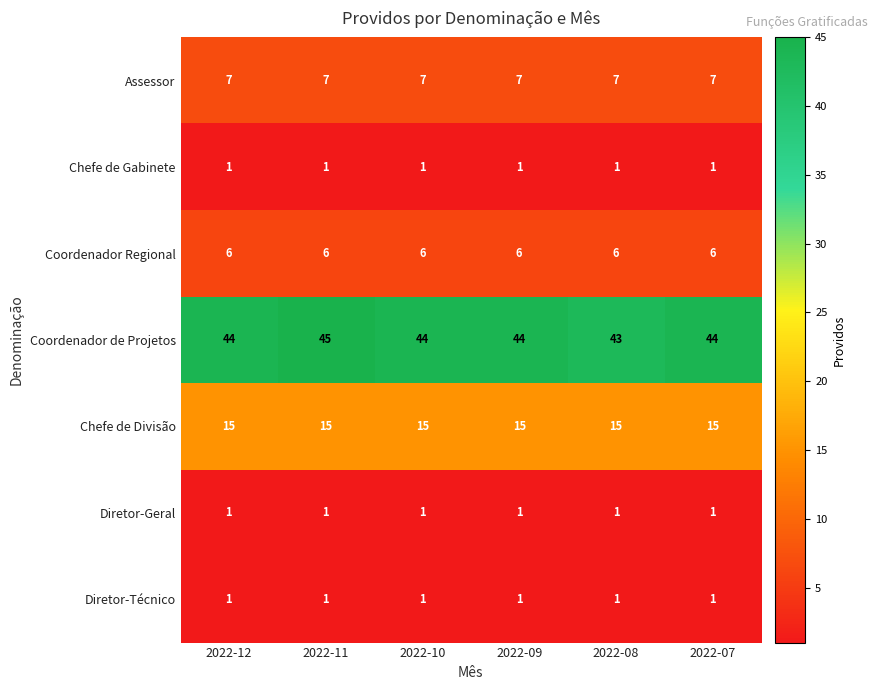

True or false: Diretor-Geral has a value of 1 at 2022-07.

True